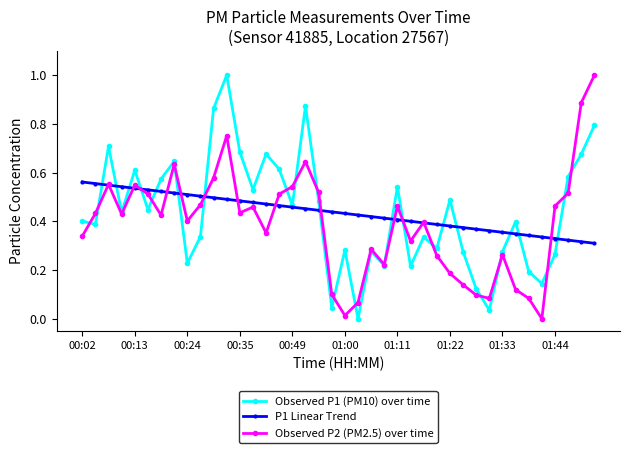

What is the greatest value displayed?

1.0